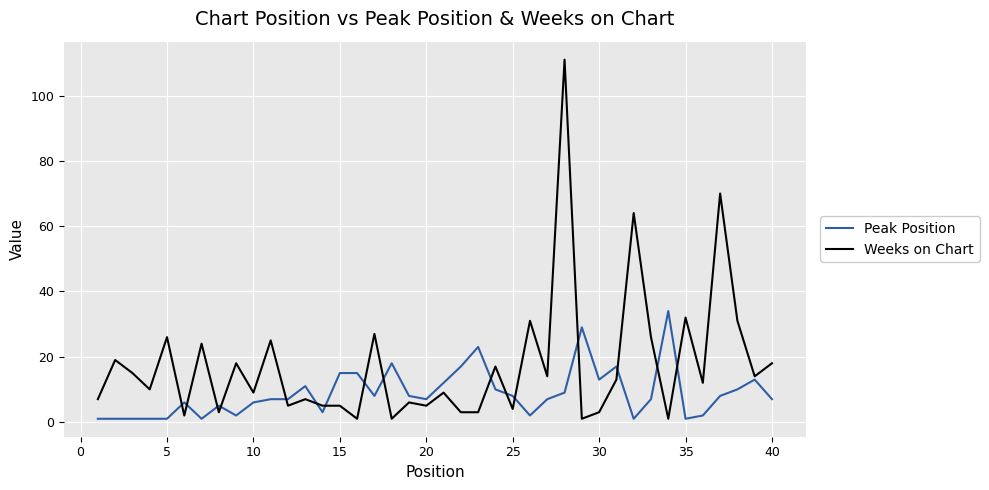

What is the maximum value shown in the chart?

111